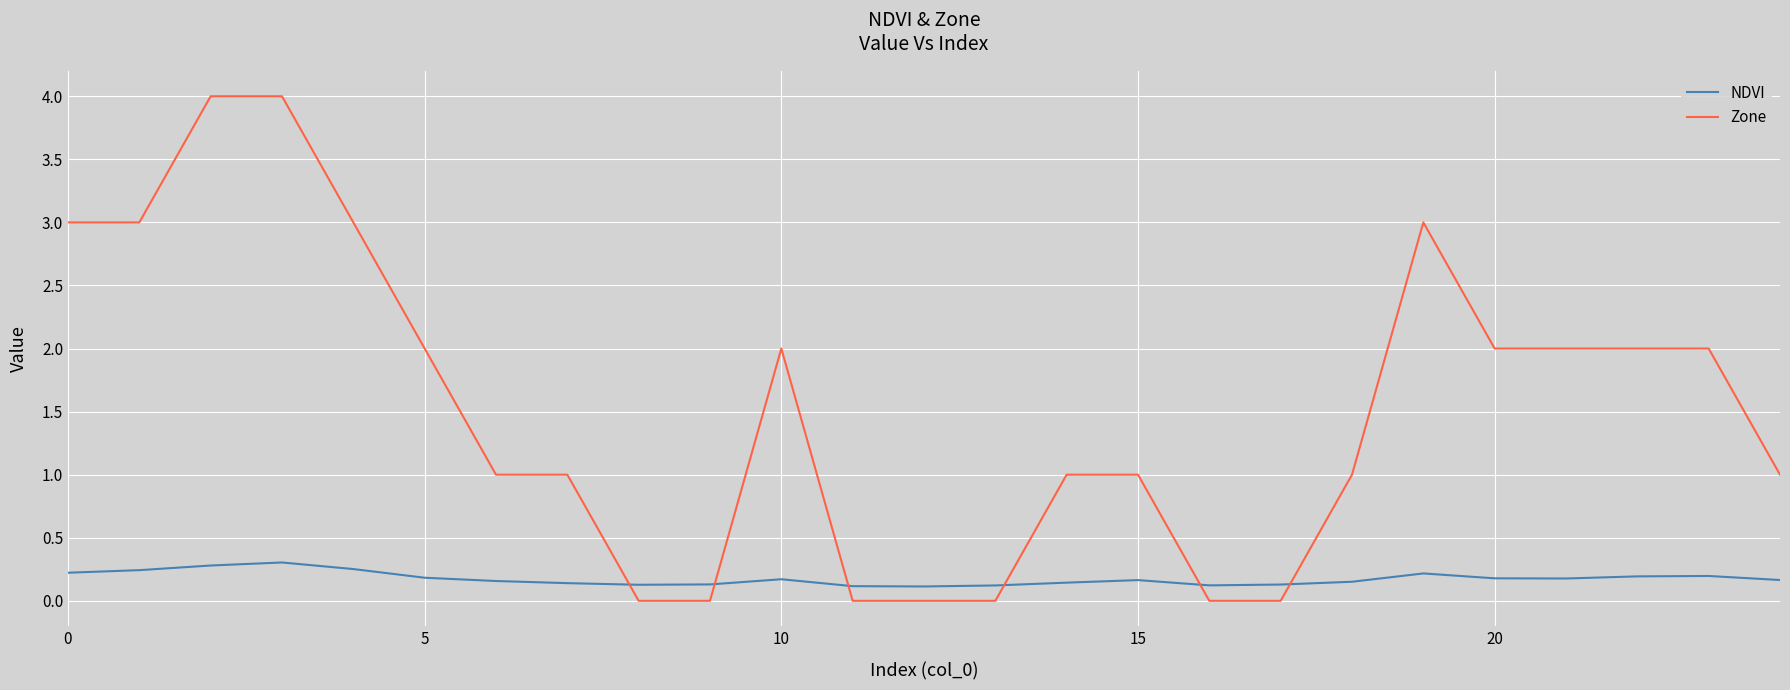

List the series in order of their overall mean, highest first.

Zone, NDVI